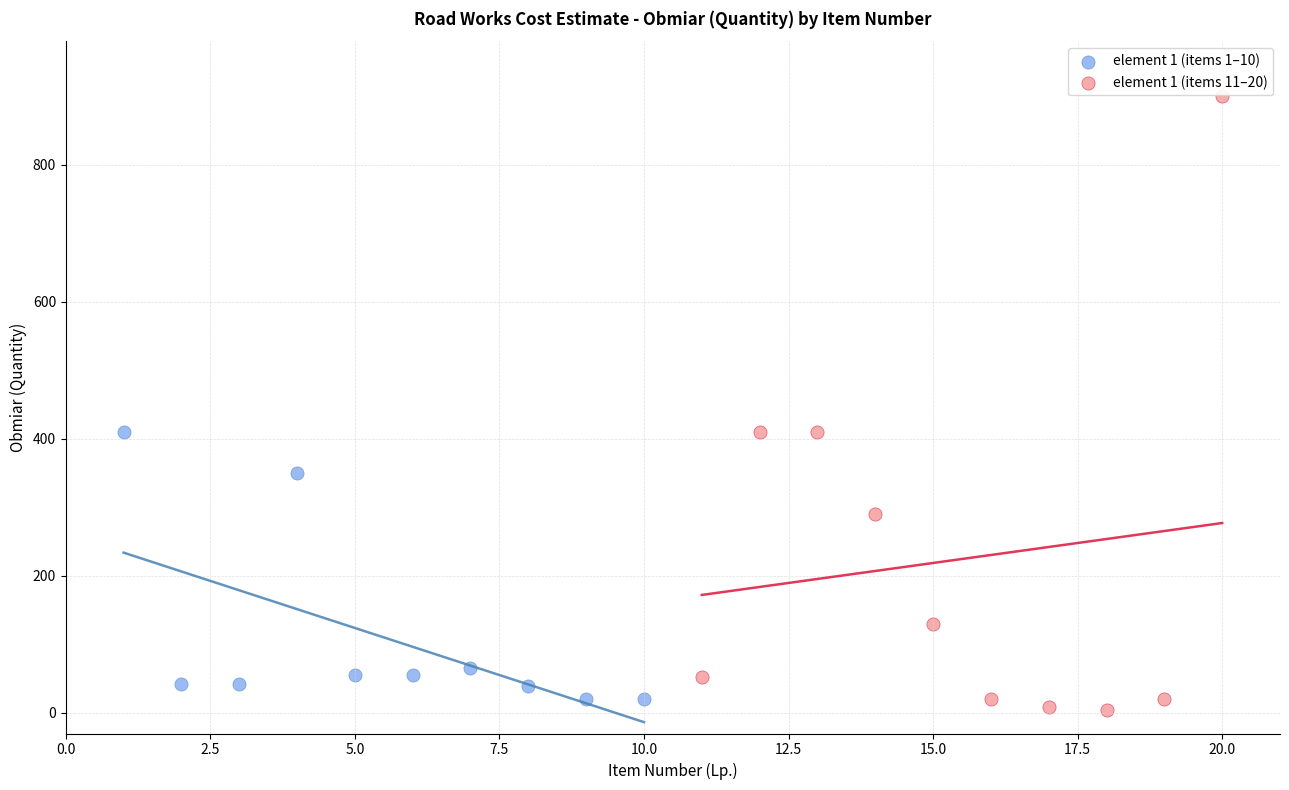

Which series reaches the minimum Y coordinate?

element 1 (items 11–20)